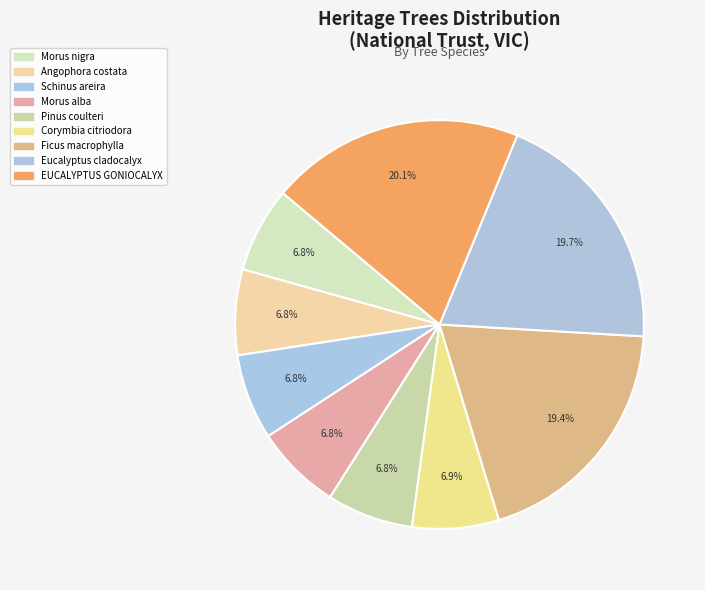

What portion of the pie excludes Corymbia citriodora?

93.1%